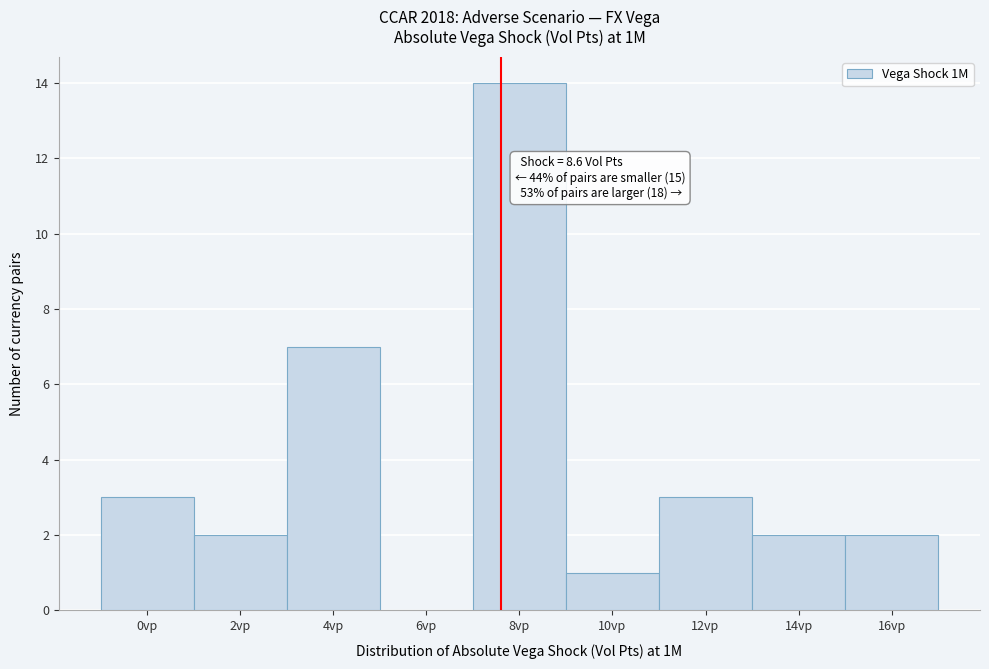

Reading left to right, what are all the values shown in this chart?

0vp=3	2vp=2	4vp=7	6vp=0	8vp=14	10vp=1	12vp=3	14vp=2	16vp=2